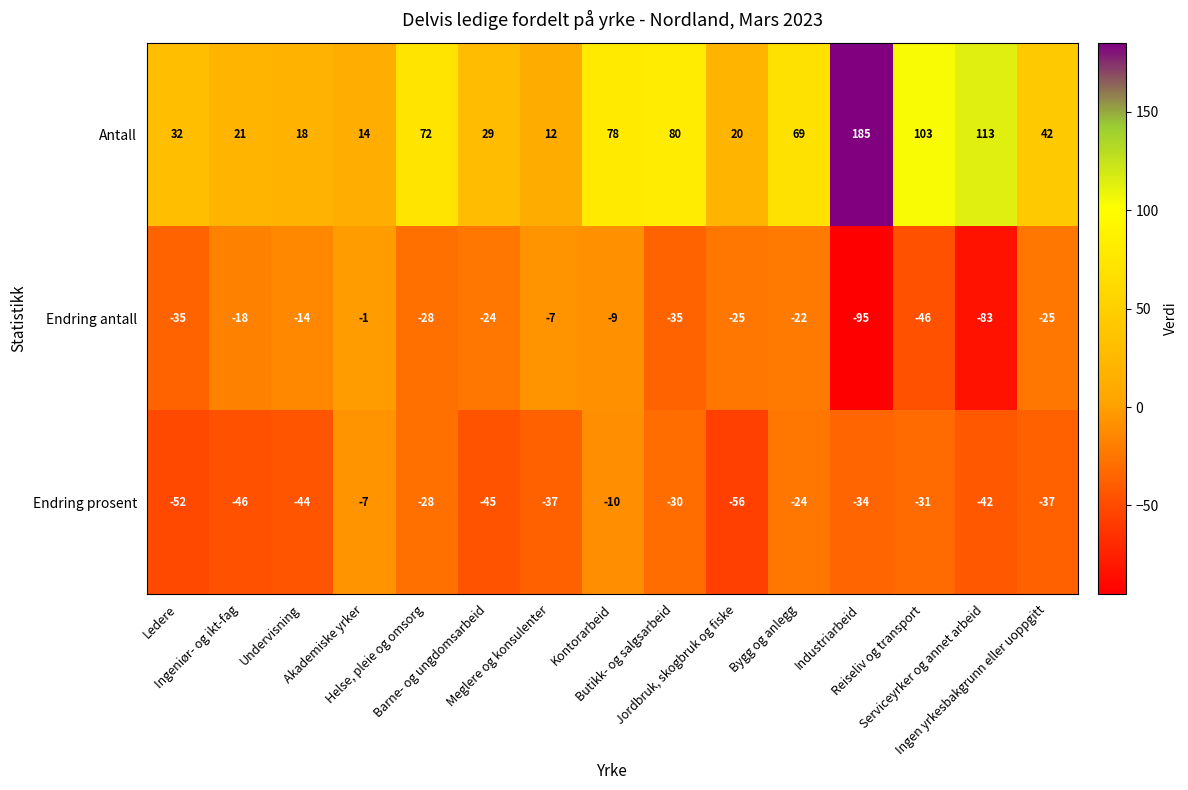

How many data points does each series have?

15